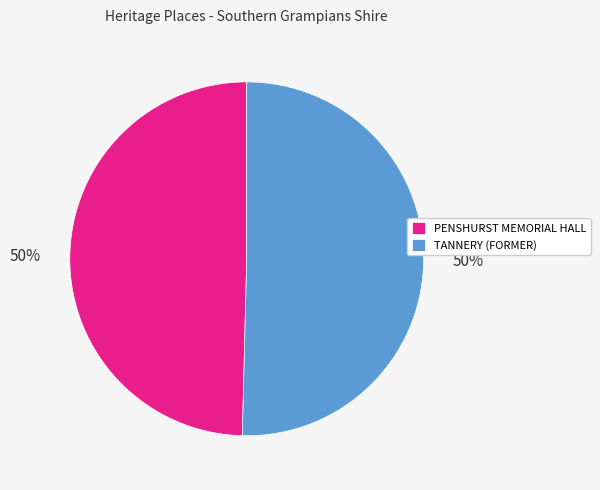

Count the number of slices in the pie.

2